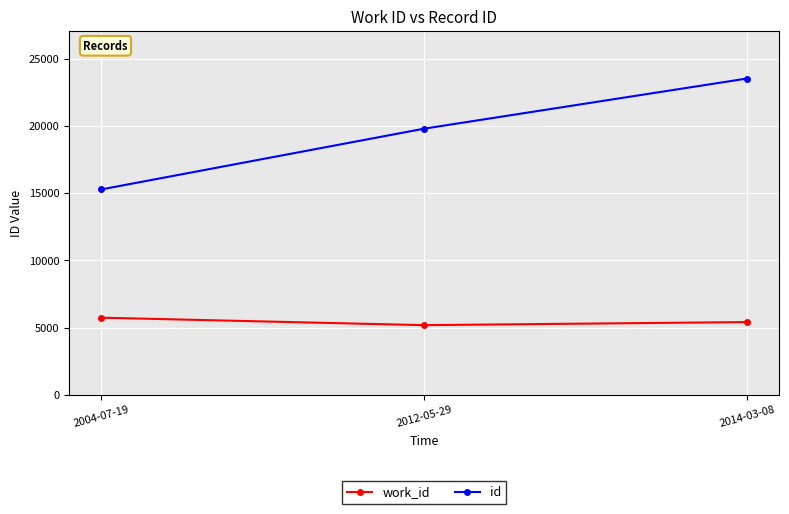

What is the value of the work_id point at the 1st from the left?

5730